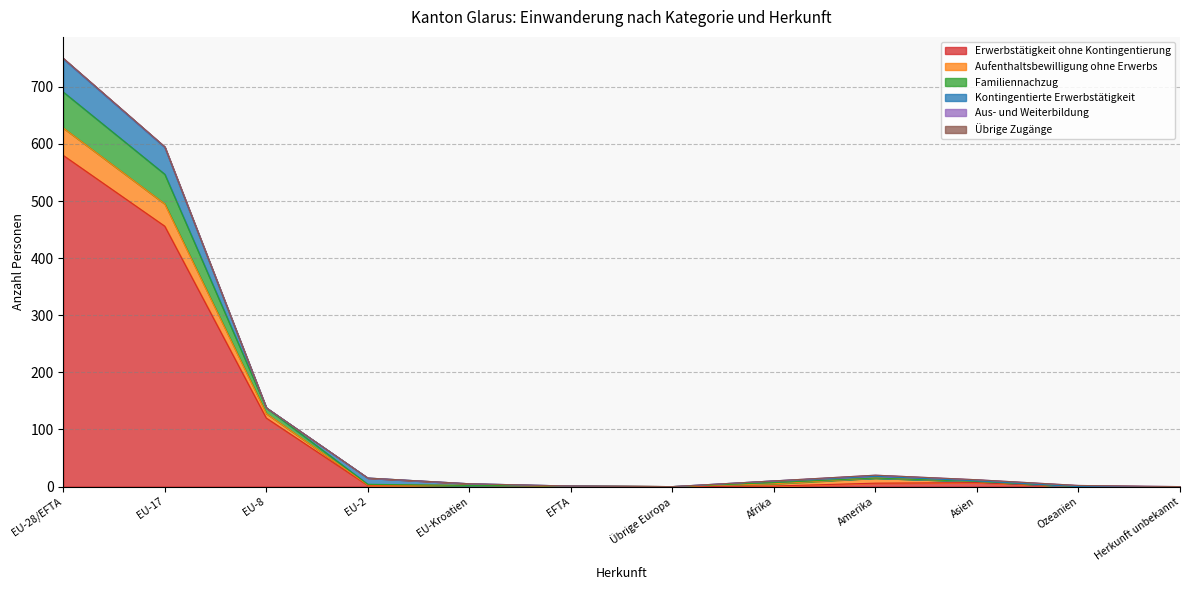

What is the total value across all series at Ozeanien?

2